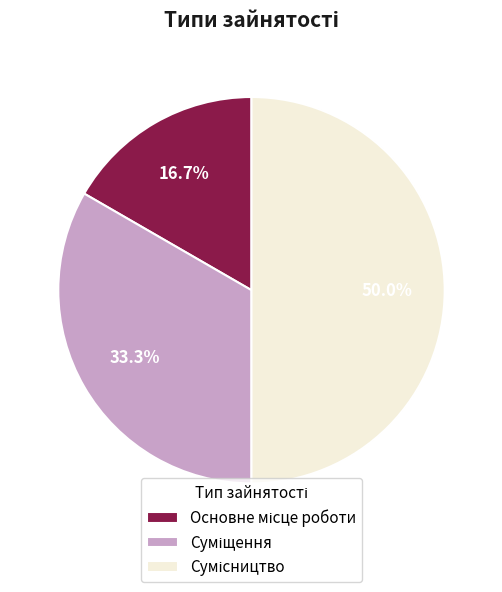

What is the change in value from Основне місце роботи to Сумісництво?

+2